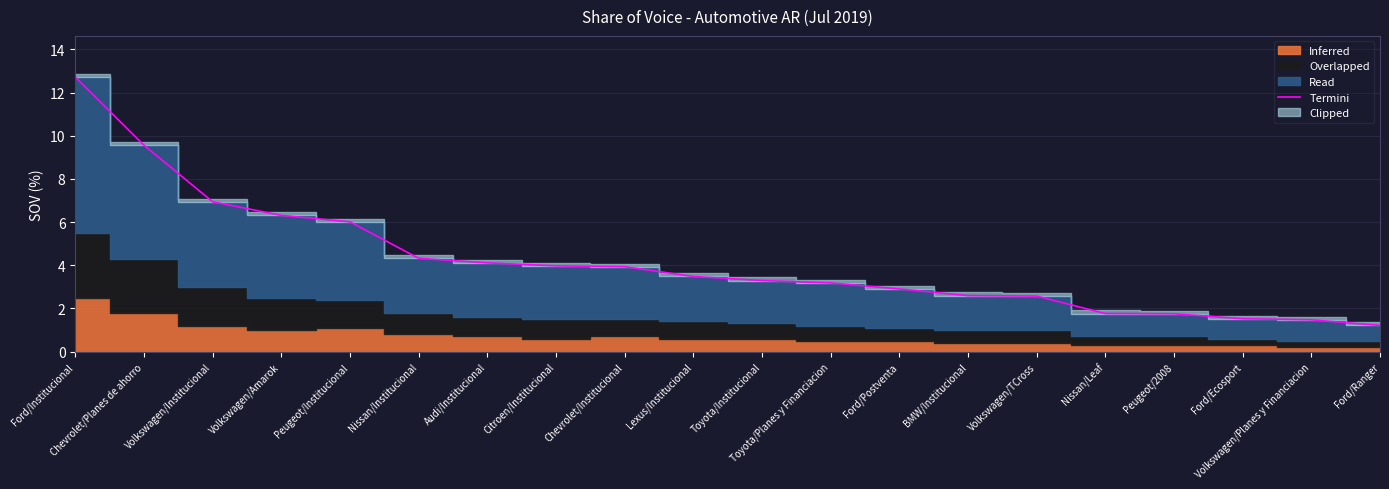

Does the chart display data point markers on the line(s)?

No